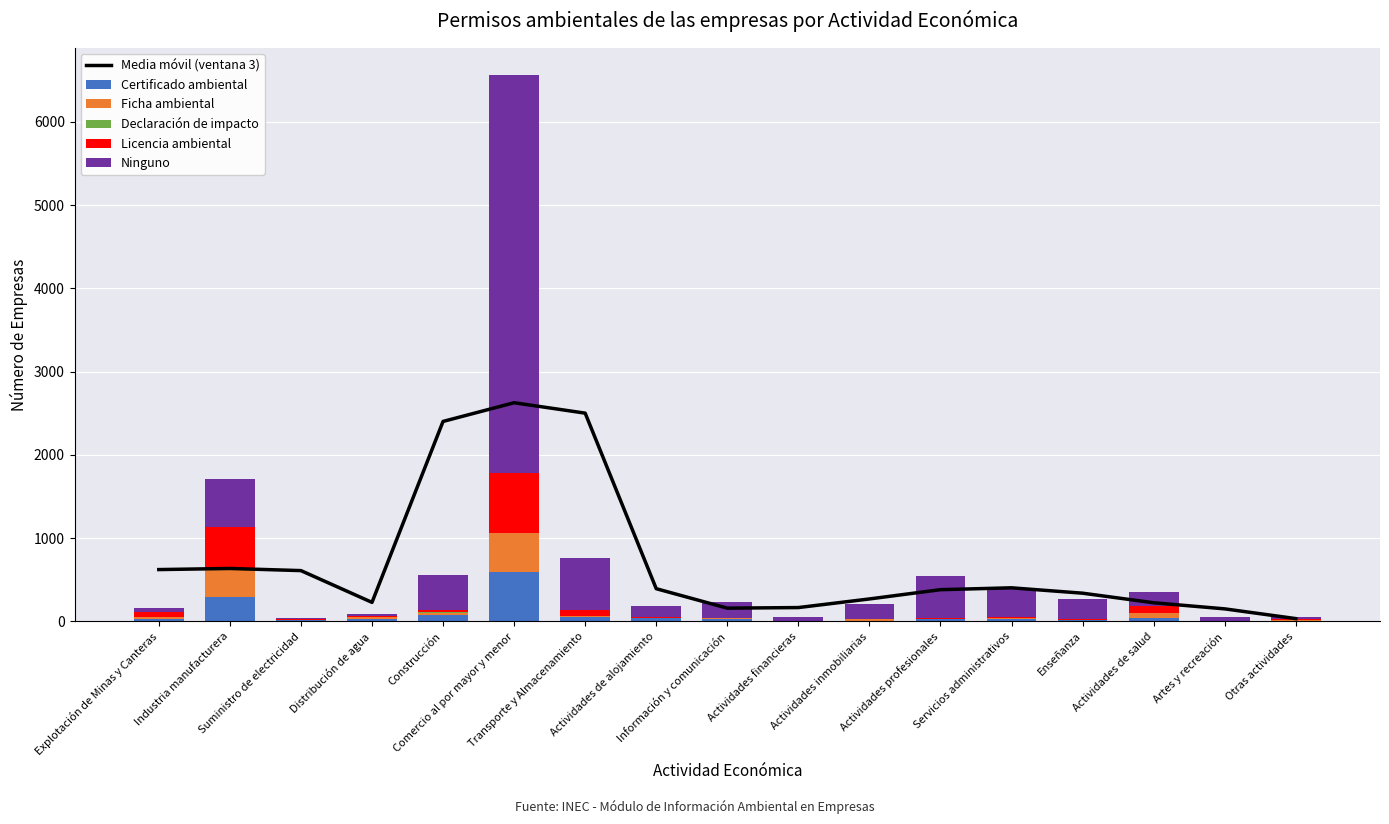

Reading left to right, transcribe all the data shown in this chart.

Media móvil (ventana 3): 623.6	636.9	611.3	229.7	2403.0	2627.7	2502.7	394.0	160.3	167.3	270.8	382.2	404.5	340.0	225.0	151.7	34.7
Certificado ambiental: 28.3	299.0	13.6	31.1	80.3	599.8	50.0	43.2	32.9	1.0	9.9	27.1	28.6	17.1	41.1	1.4	9.2
Ficha ambiental: 29.2	329.8	3.1	19.7	27.0	463.1	18.0	2.0	8.0	0.0	14.9	6.0	16.4	2.0	62.3	1.6	3.8
Declaración de impacto: 2.0	14.0	0.0	0.0	1.0	5.0	1.0	0.0	0.0	0.0	2.5	0.0	0.0	0.0	3.0	0.0	1.0
Licencia ambiental: 52.1	492.2	17.1	20.9	27.1	710.0	70.8	10.0	0.0	0.0	6.1	5.0	10.0	9.0	74.6	0.0	13.0
Ninguno: 52.5	571.9	6.2	15.4	426.6	4782.1	621.1	131.8	193.1	58.8	174.7	506.5	339.0	246.9	170.0	46.0	28.0